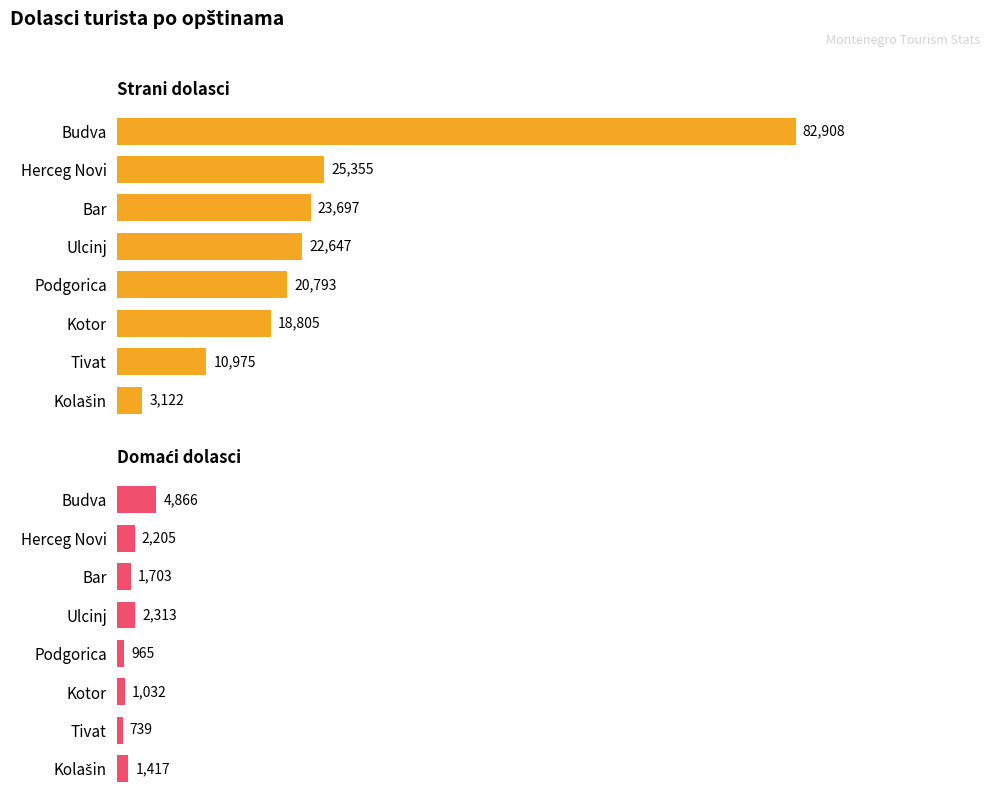

Is the value of Strani dolasci at Budva greater than the value of Domaći dolasci at Kolašin?

Yes